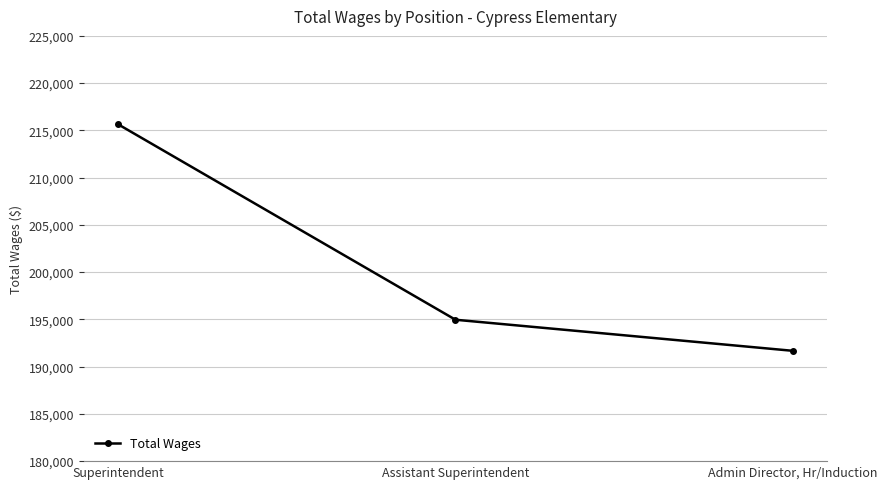

The value at Superintendent is 311012. True or false?

False